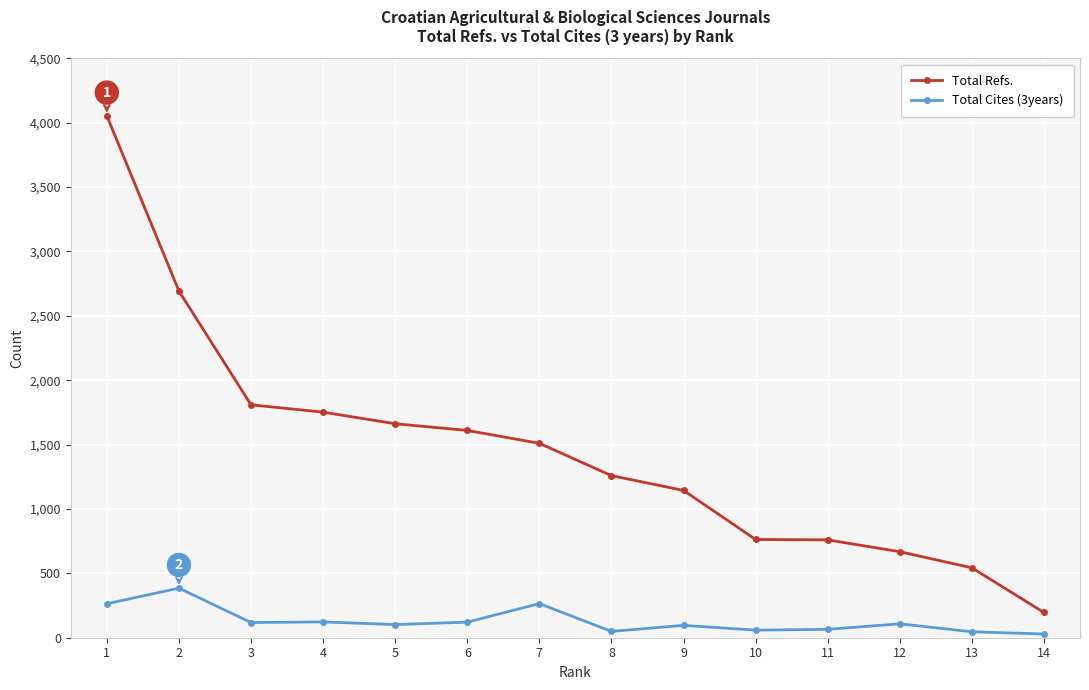

List the series in order of their overall mean, highest first.

Total Refs., Total Cites (3years)